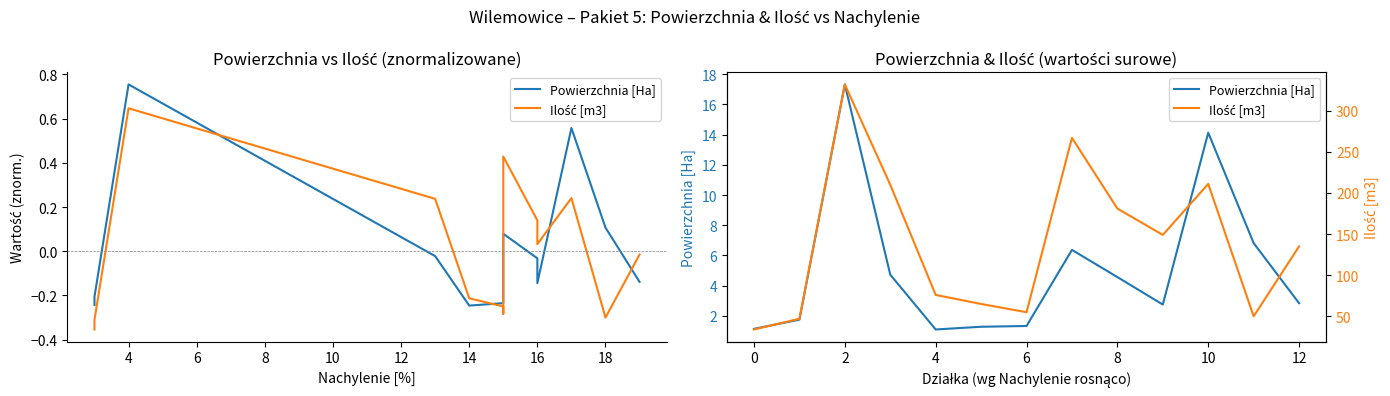

True or false: Powierzchnia [Ha] has a value of 2.5 at 4.

False